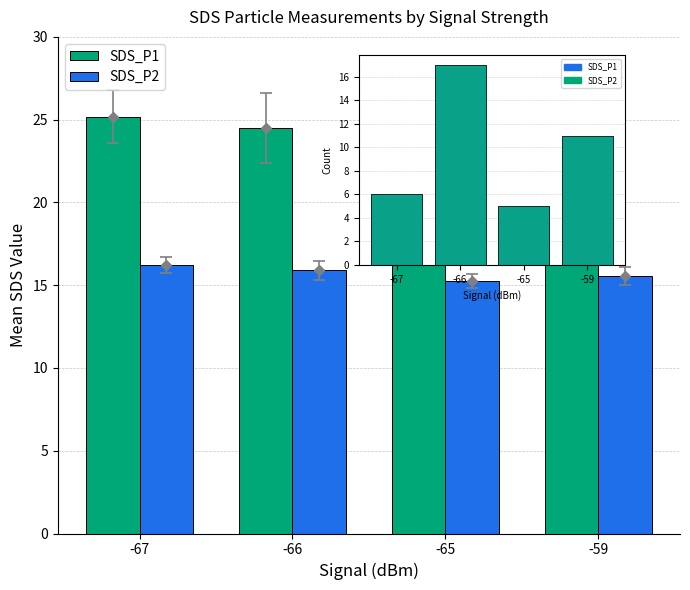

How many bars are there in total?

8